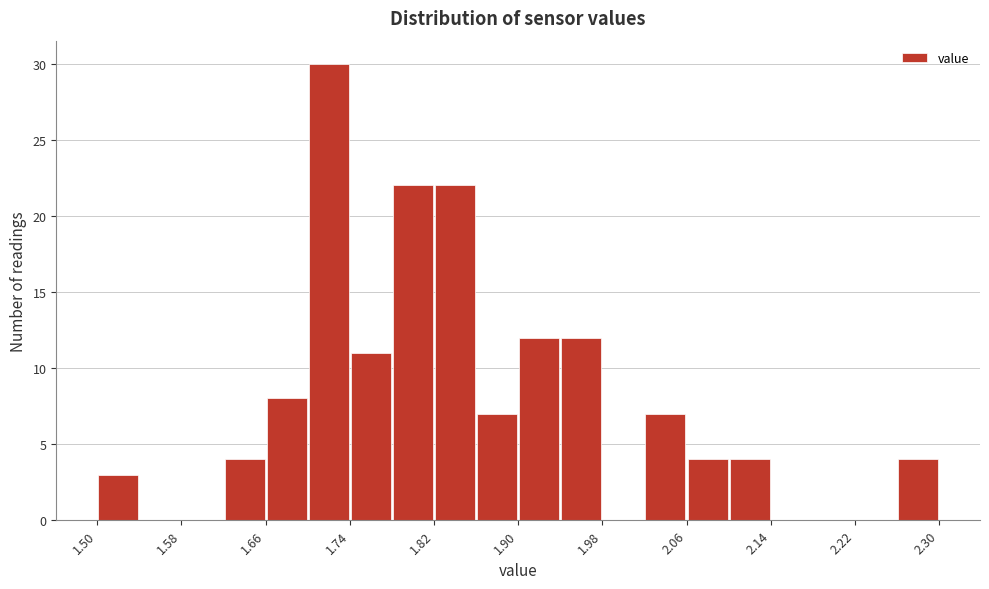

What is the height of the bar covering 1.70 to 1.74 on the x-axis? The values are not printed on the chart, so give them approximately, as read against the axis.

30